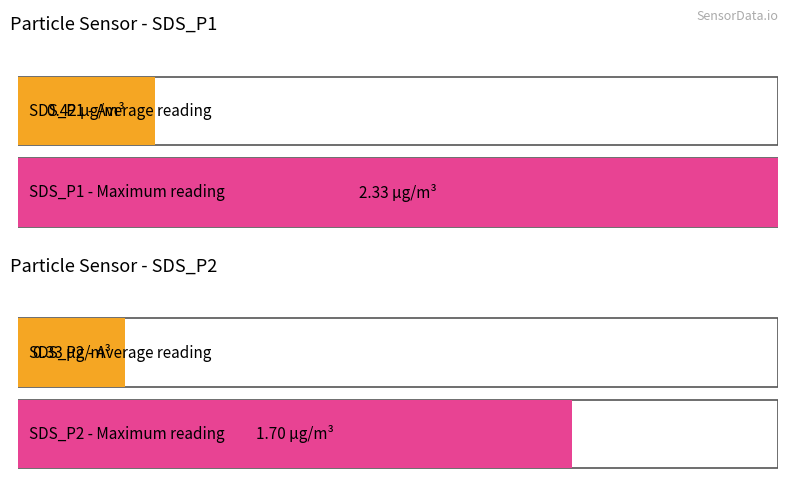

What are all the series names shown in the legend?

SDS_P1, SDS_P2